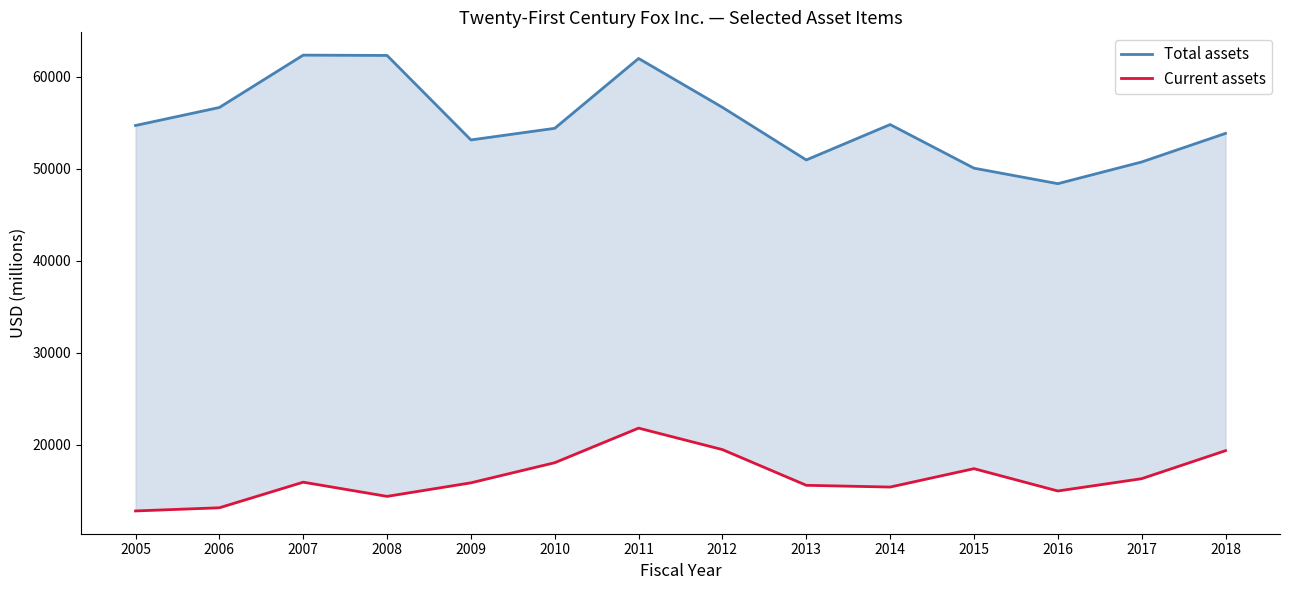

Does the chart display data point markers on the line(s)?

No